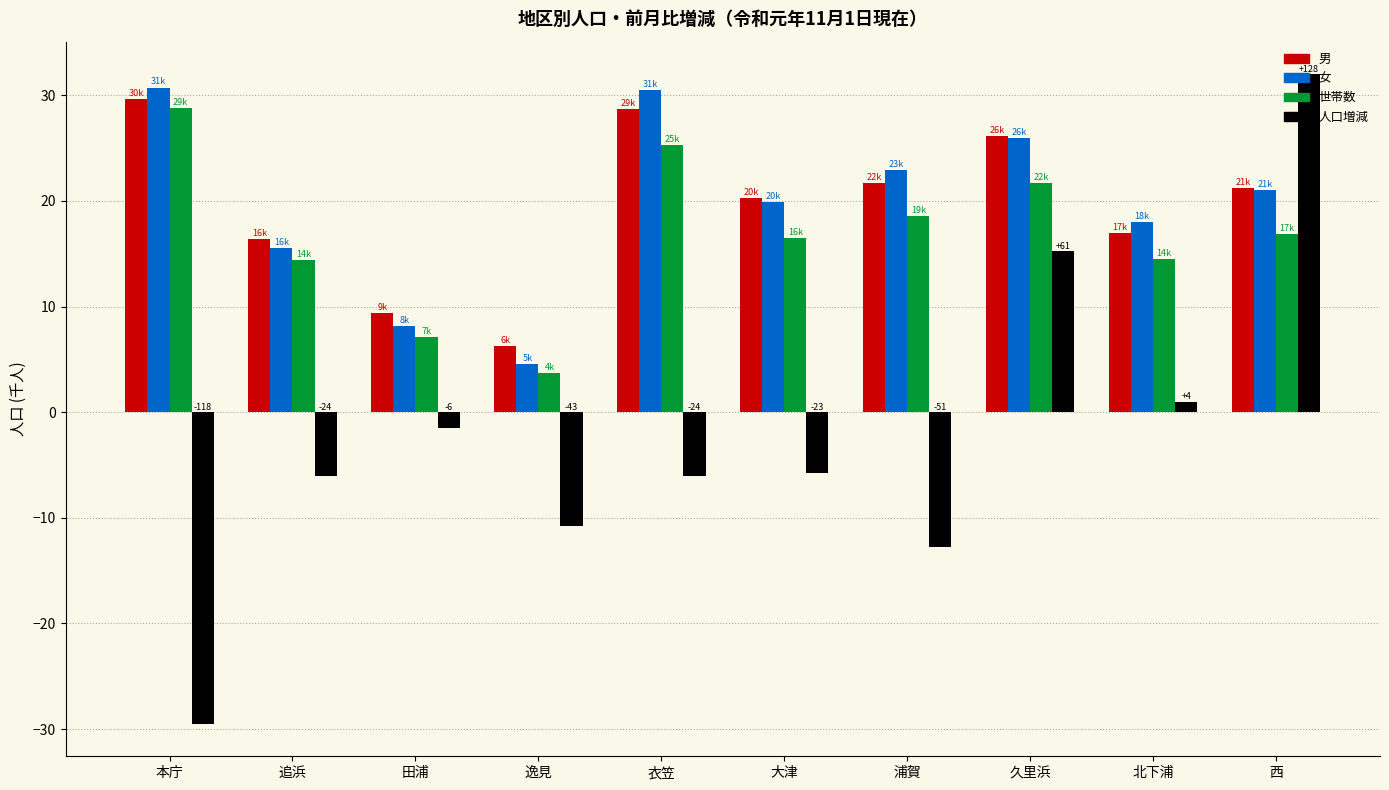

Are the bars horizontal?

No